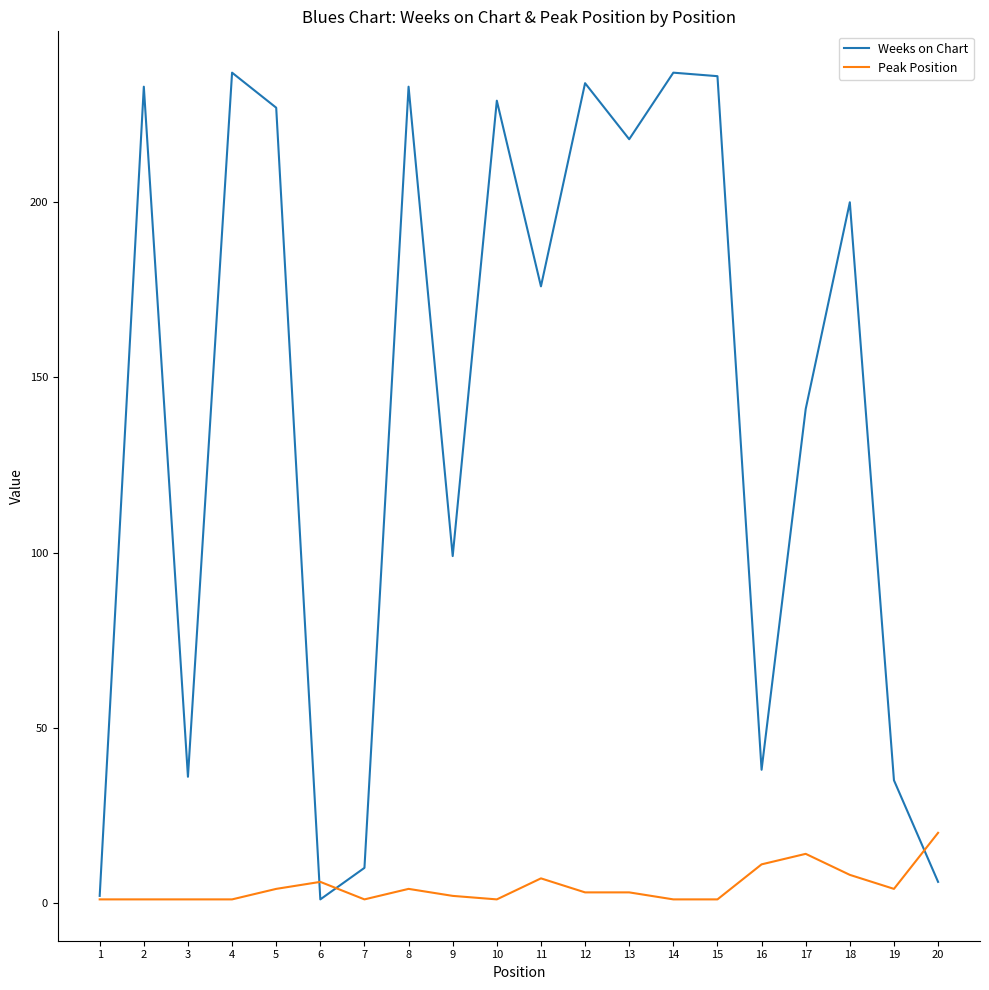

Where is the first local minimum for Weeks on Chart?

3